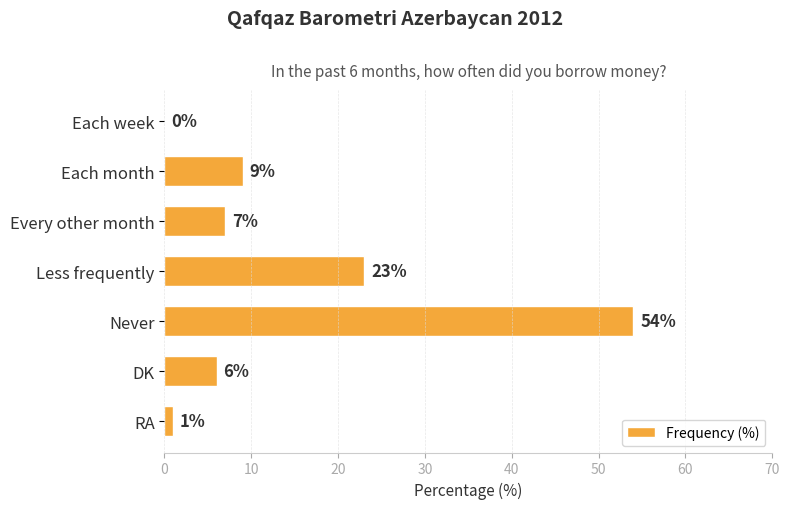

What is the sum of all values?

100